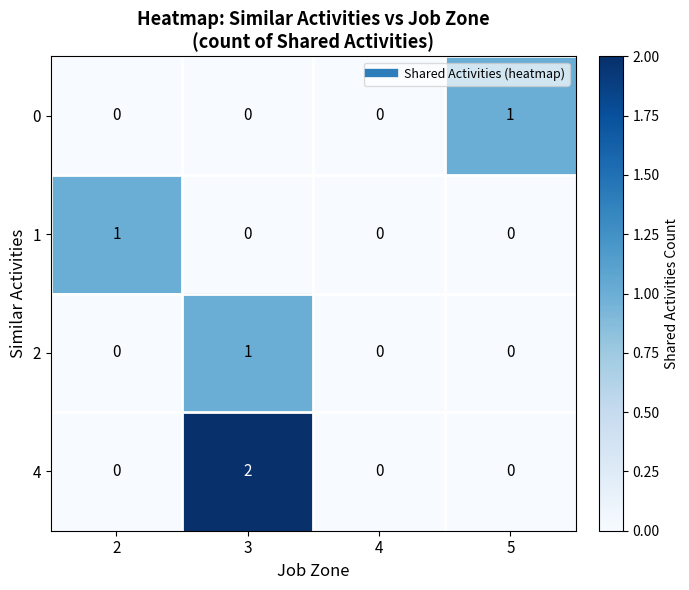

What is the total value across all series at 3?

3